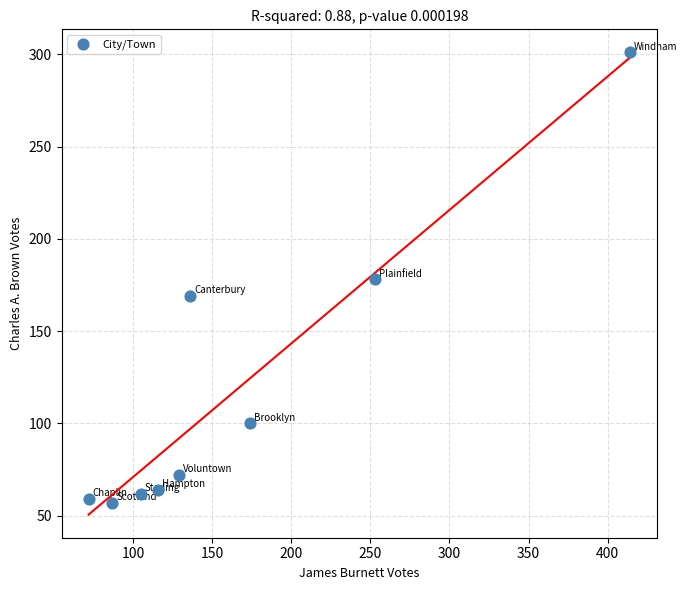

What is the range of X values (max minus min)?

342